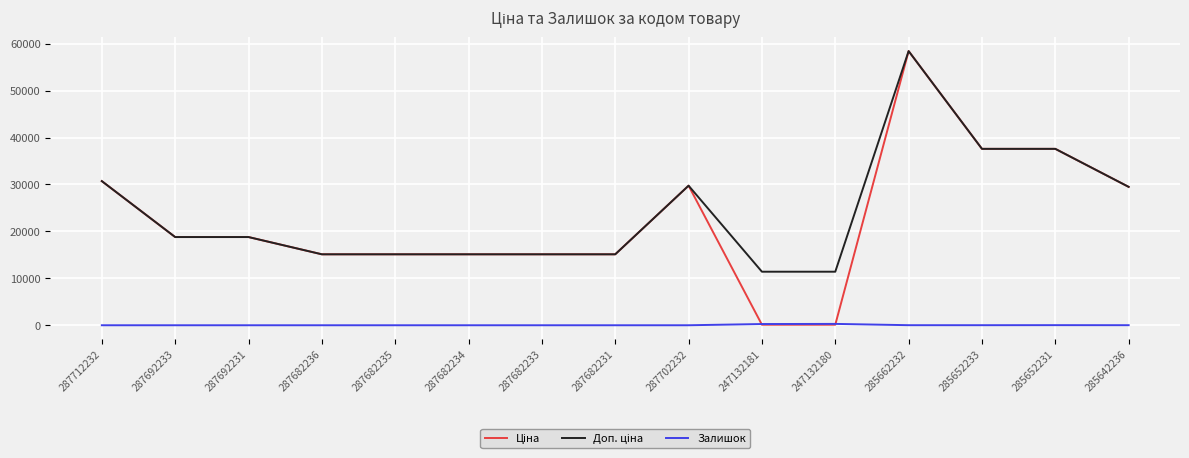

What is the difference between the maximum and minimum values in the Залишок series?

288.0